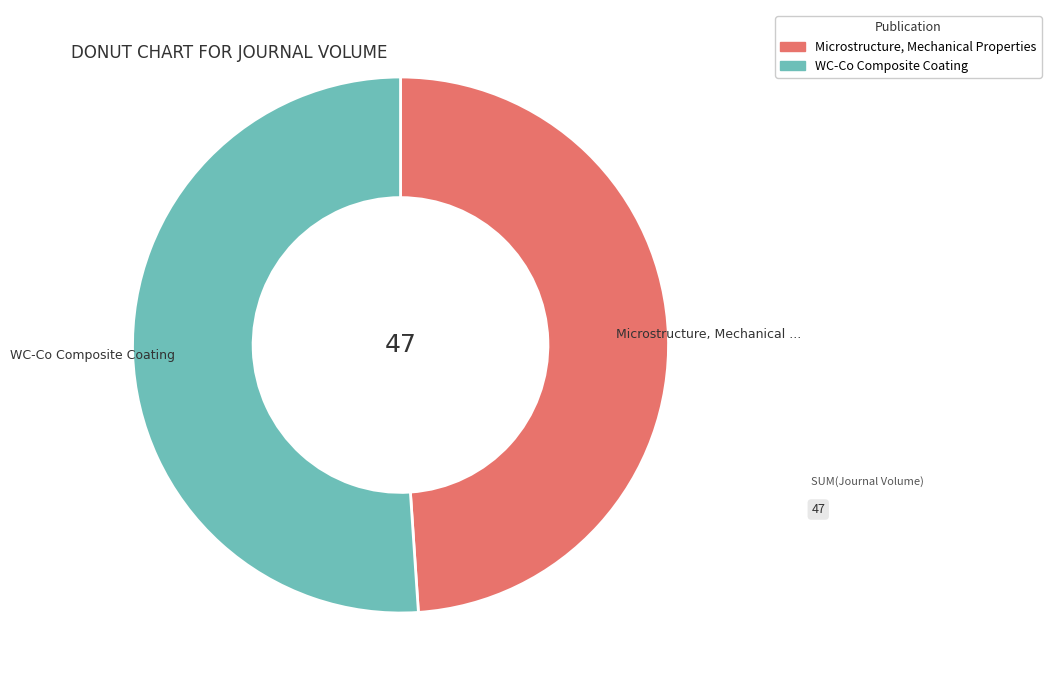

Do Microstructure, Mechanical Properties and WC-Co Composite Coating together represent more than half of the pie?

Yes